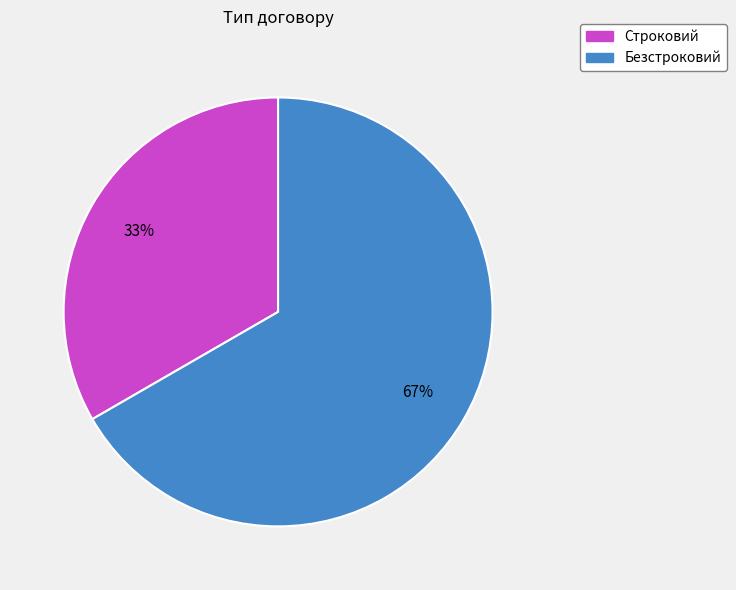

How many slices are in this pie chart?

2